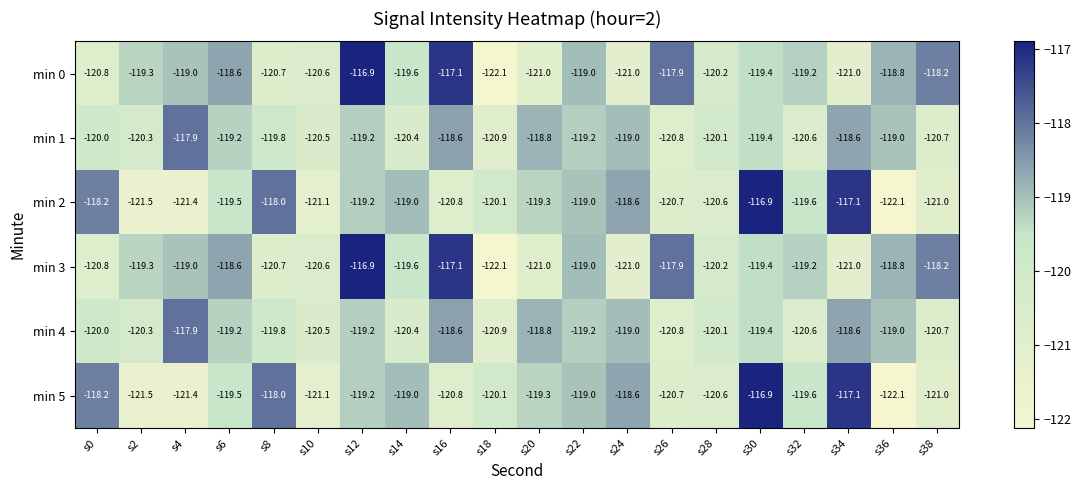

What is the difference between the highest and lowest values at s0?

2.6